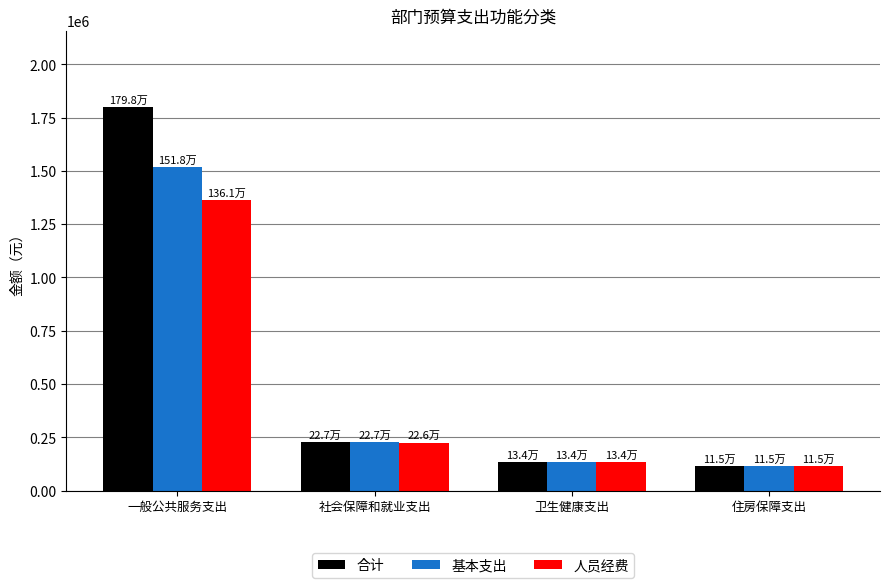

What is the maximum value shown in the chart?

1798283.0